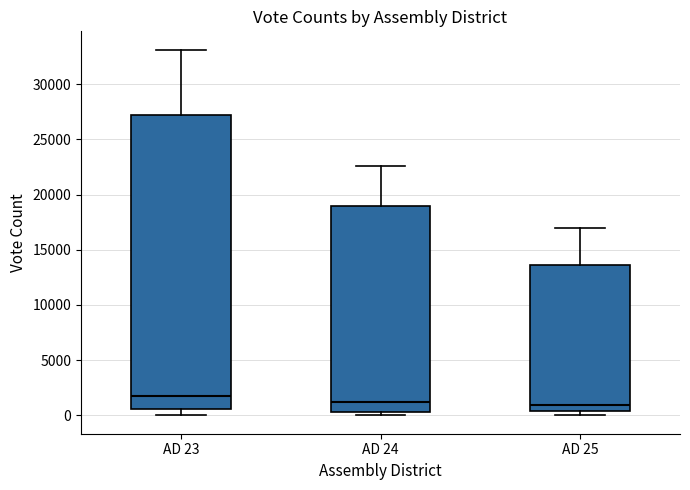

Reading left to right, transcribe this box plot: for each box, give where its median line is, the range the box spans, and where its two whiskers end, as read against the y-axis. The values are not printed on the chart, so give them approximately, as read against the axis.

AD 23: median 1500, box 500 to 27000, whiskers 0 to 33000
AD 24: median 1000, box 500 to 19000, whiskers 0 to 22500
AD 25: median 1000, box 500 to 13500, whiskers 0 to 17000